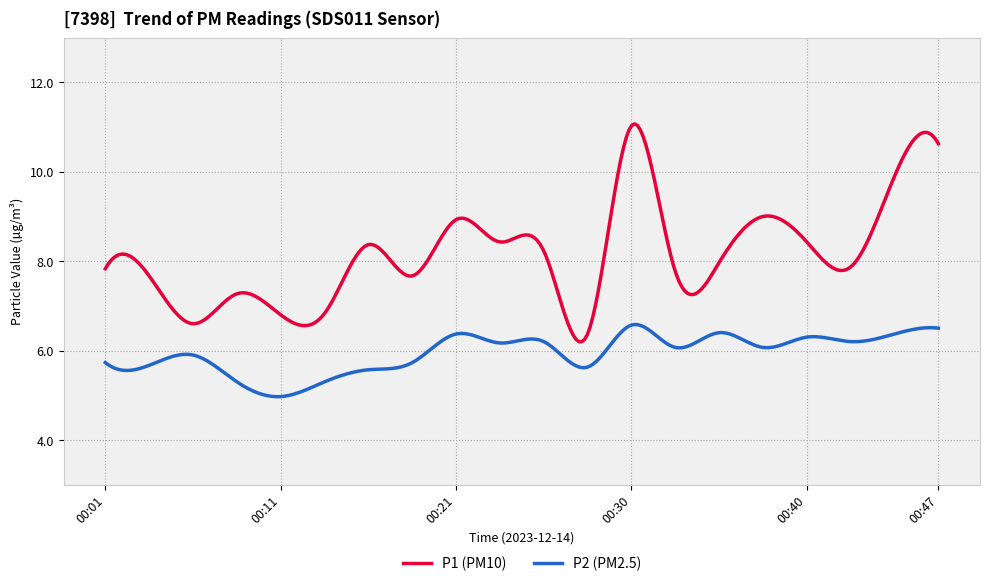

What is the greatest value displayed?

11.1